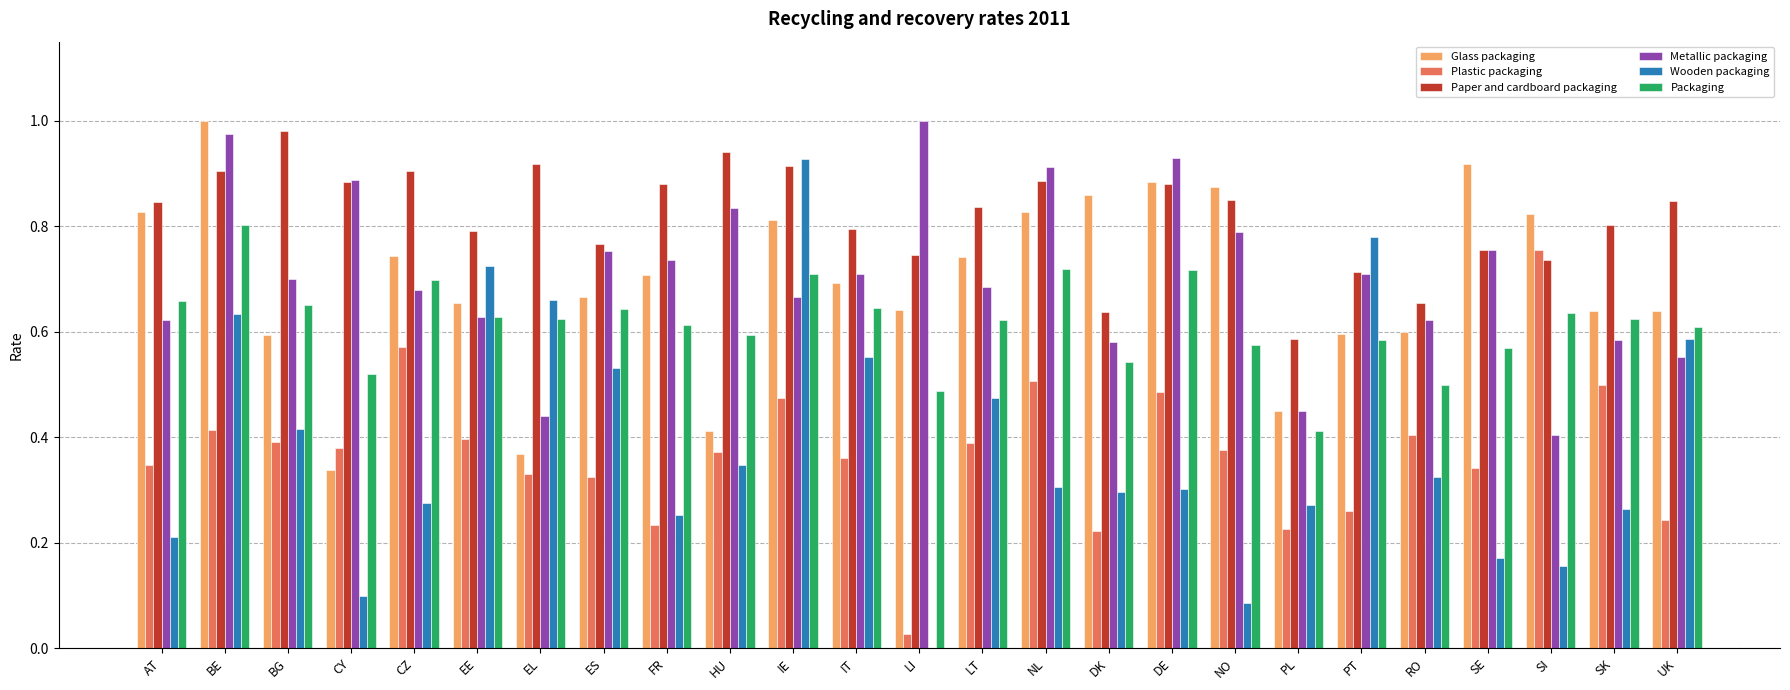

Which series has the largest total across all categories?

Paper and cardboard packaging